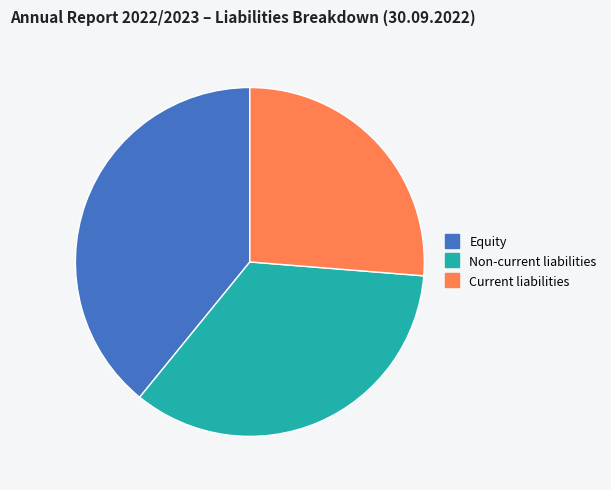

What is the ratio of the value at Equity to the value at Current liabilities?

1.5